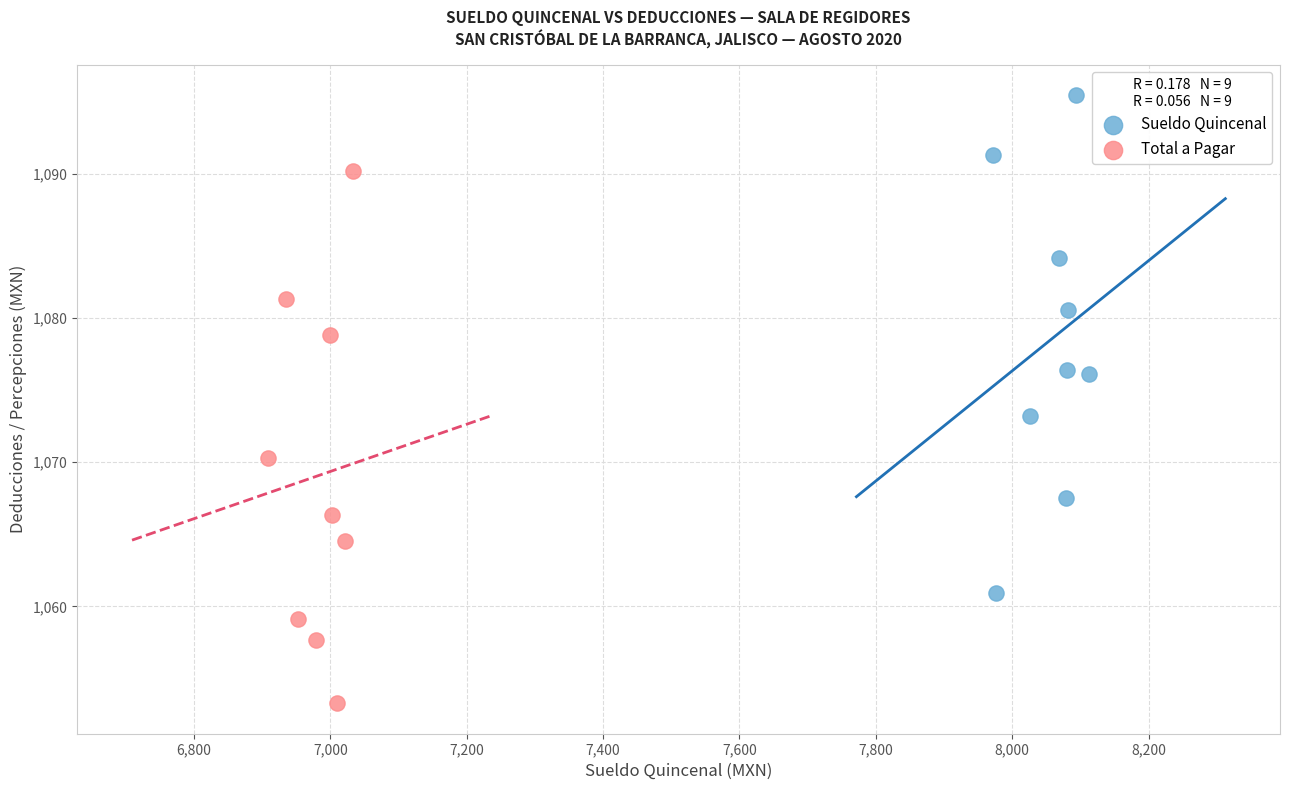

What are all the series names shown in the legend?

Sueldo Quincenal, Total a Pagar